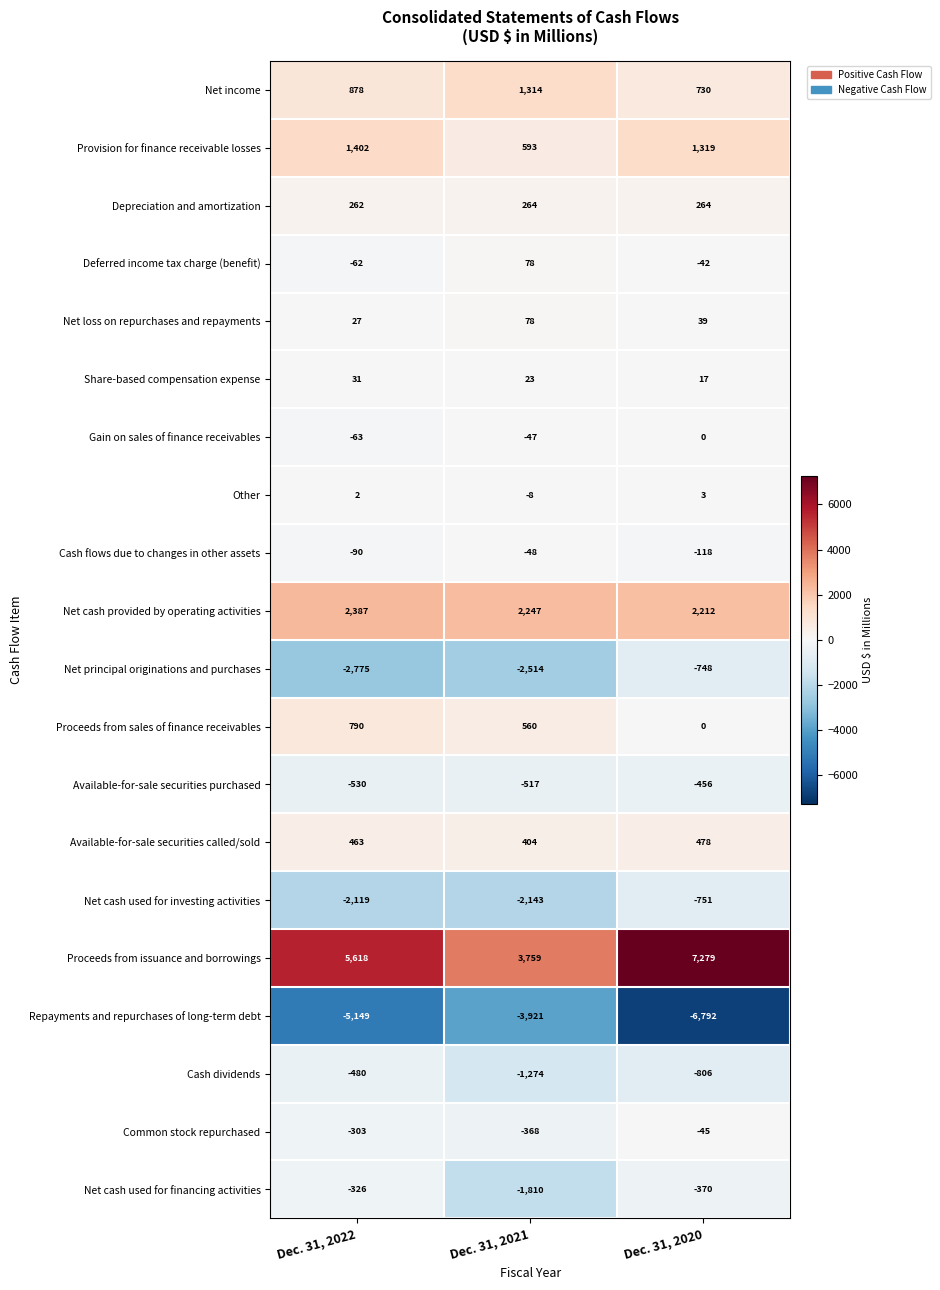

What is the sum of the Net income values at Dec. 31, 2022 and Dec. 31, 2021?

2192